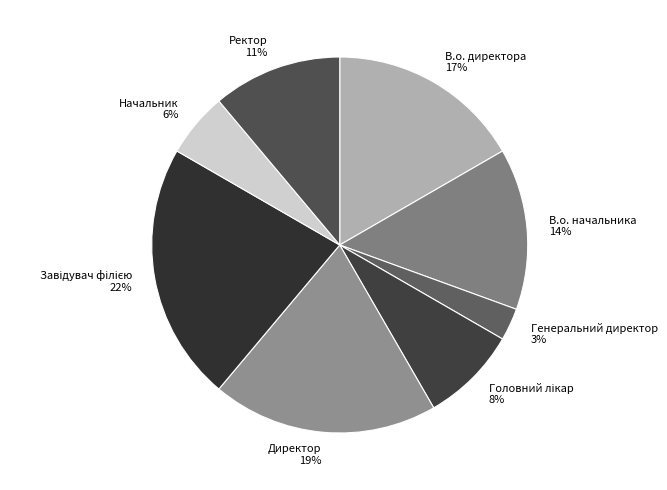

Which slice is the smallest?

Генеральний директор